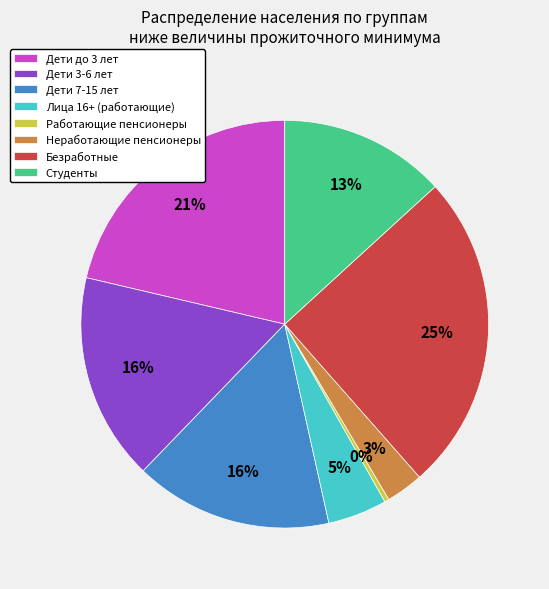

Count the number of slices in the pie.

8